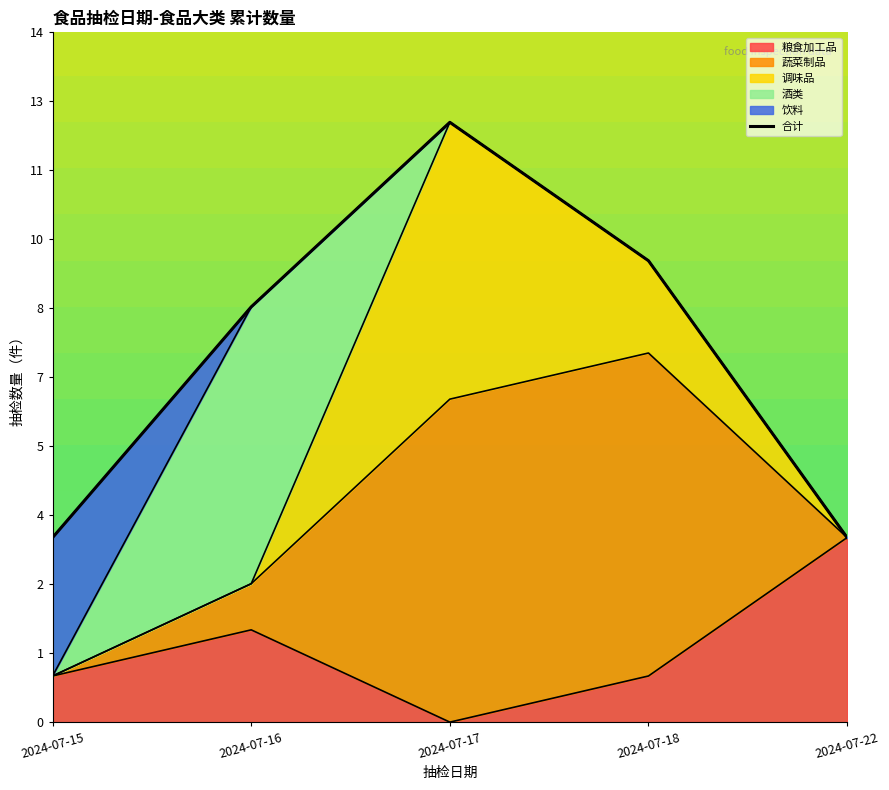

What is the change in value from 2024-07-15 to 2024-07-17?

+9